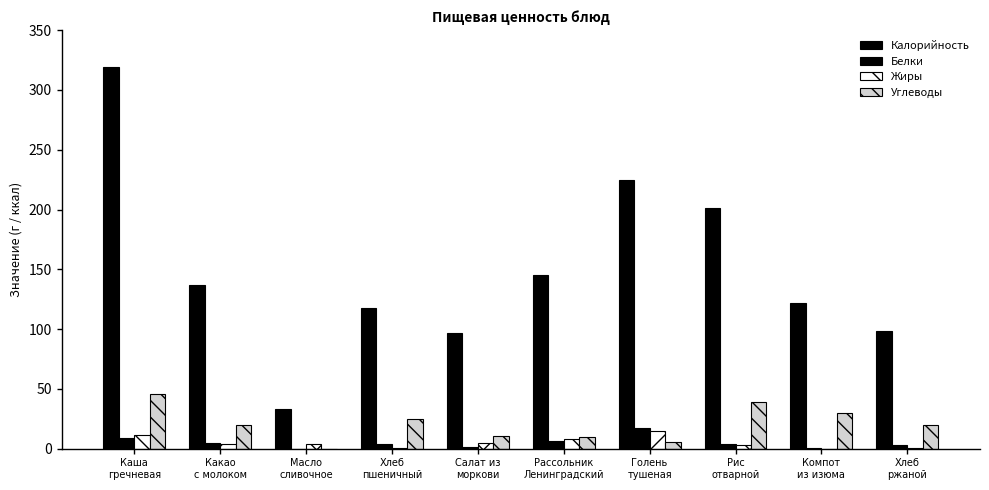

How many distinct data groups are displayed?

4